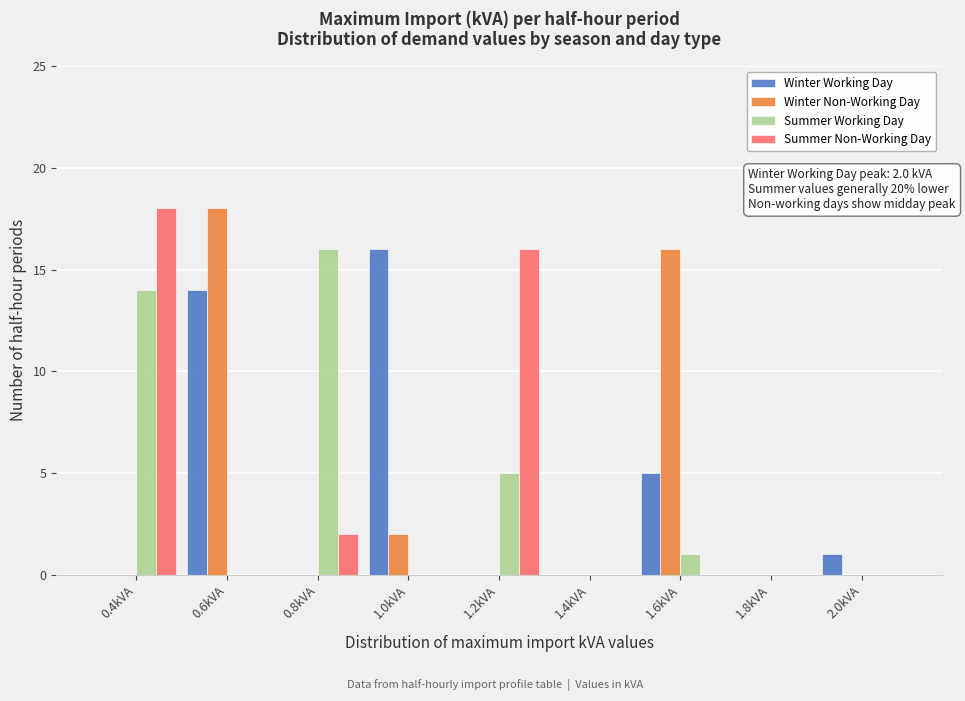

In the Winter Working Day series, which range on the x-axis has the tallest bar?

0.9 to 1.1